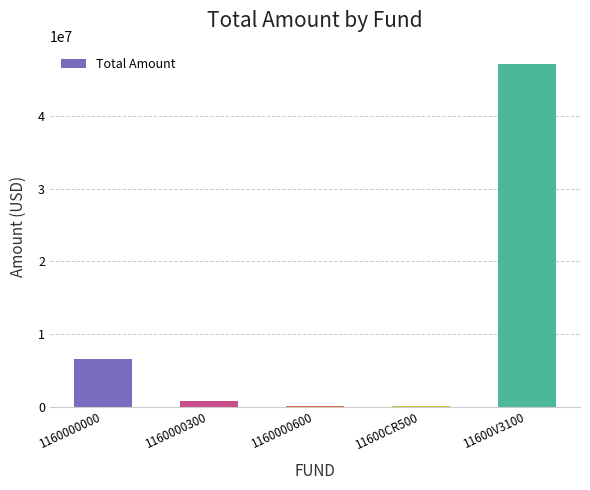

The chart shows a value of 3432664 at 1160000000. True or false?

False